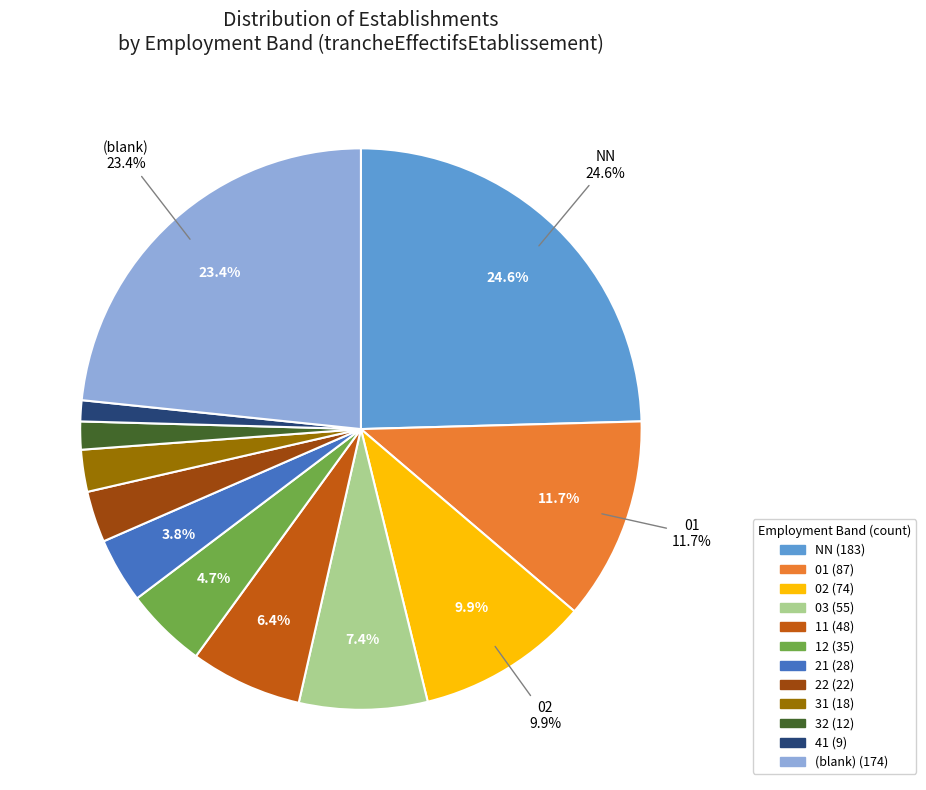

Does any single category account for the majority?

No